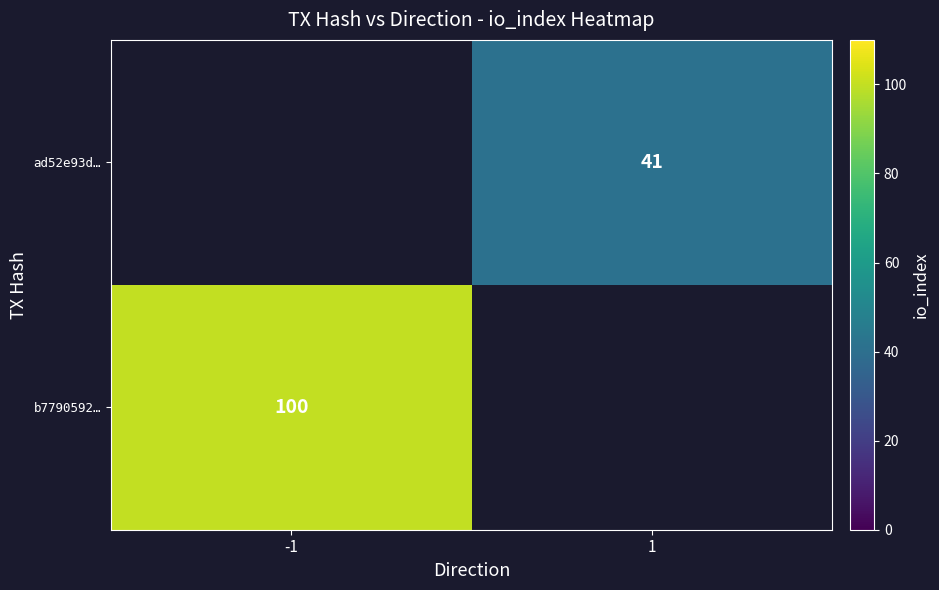

True or false: b7790592… has a value of 70 at -1.

False